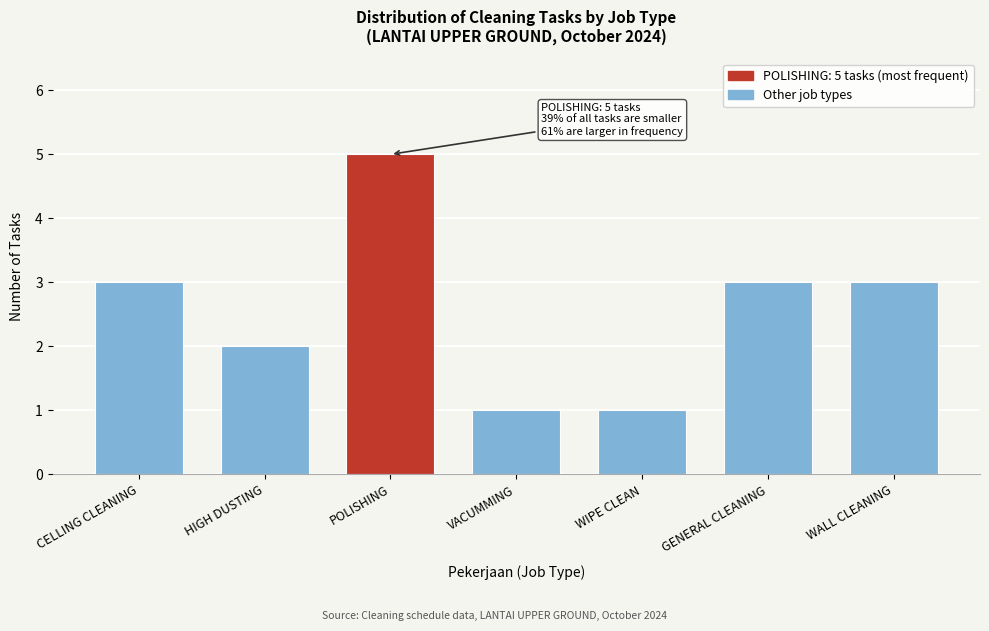

Reading left to right, transcribe all the data shown in this chart.

CELLING CLEANING=3	HIGH DUSTING=2	POLISHING=5	VACUMMING=1	WIPE CLEAN=1	GENERAL CLEANING=3	WALL CLEANING=3